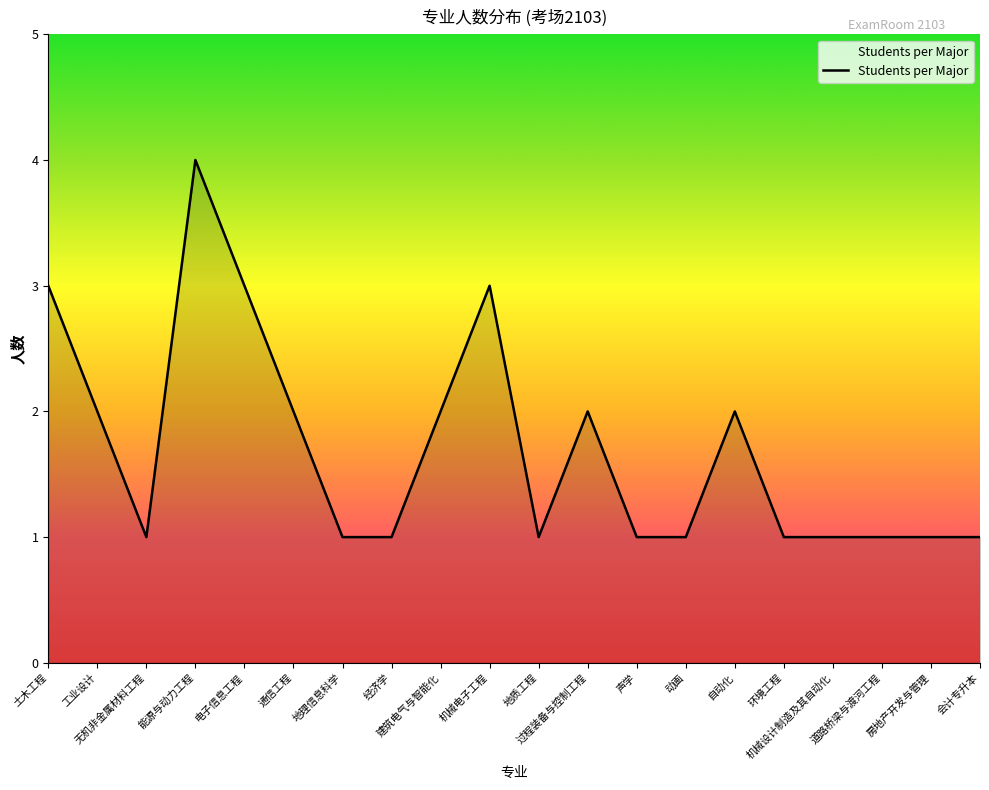

What position from the right is 通信工程?

15